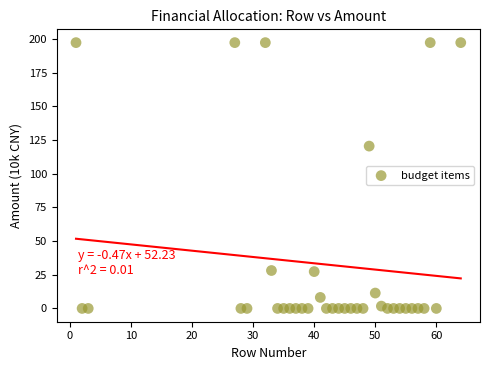

What is the range of X values (max minus min)?

63.0